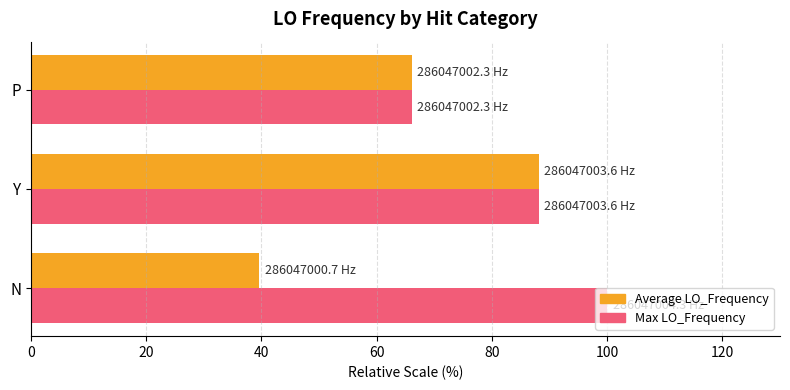

The value of Max LO_Frequency at P is 66.1. True or false?

True